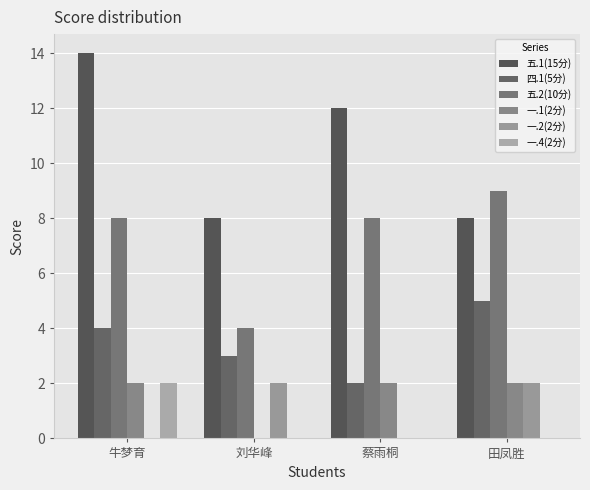

How many groups of bars are there?

4